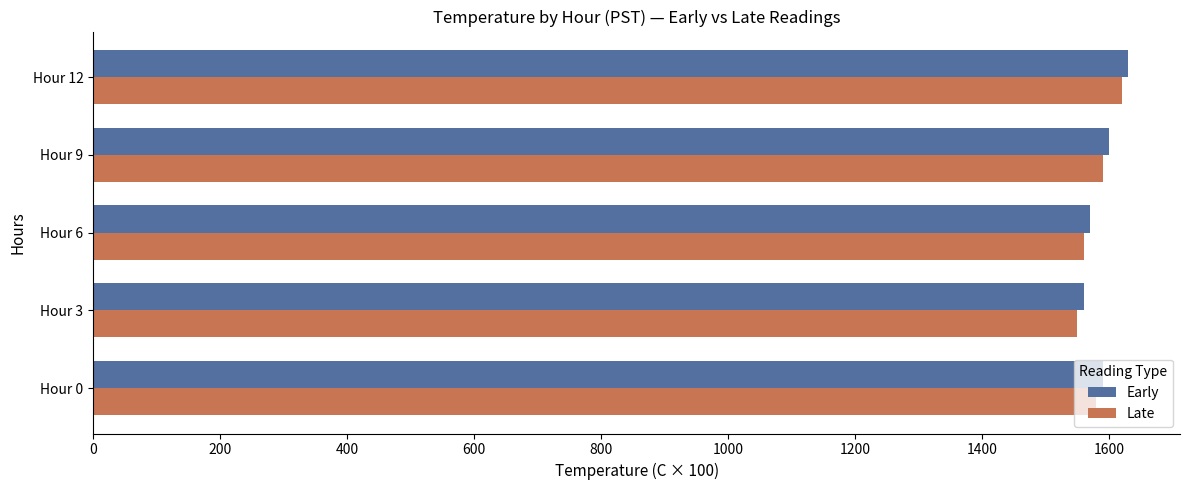

What is the total value across all series at Hour 3?

3110